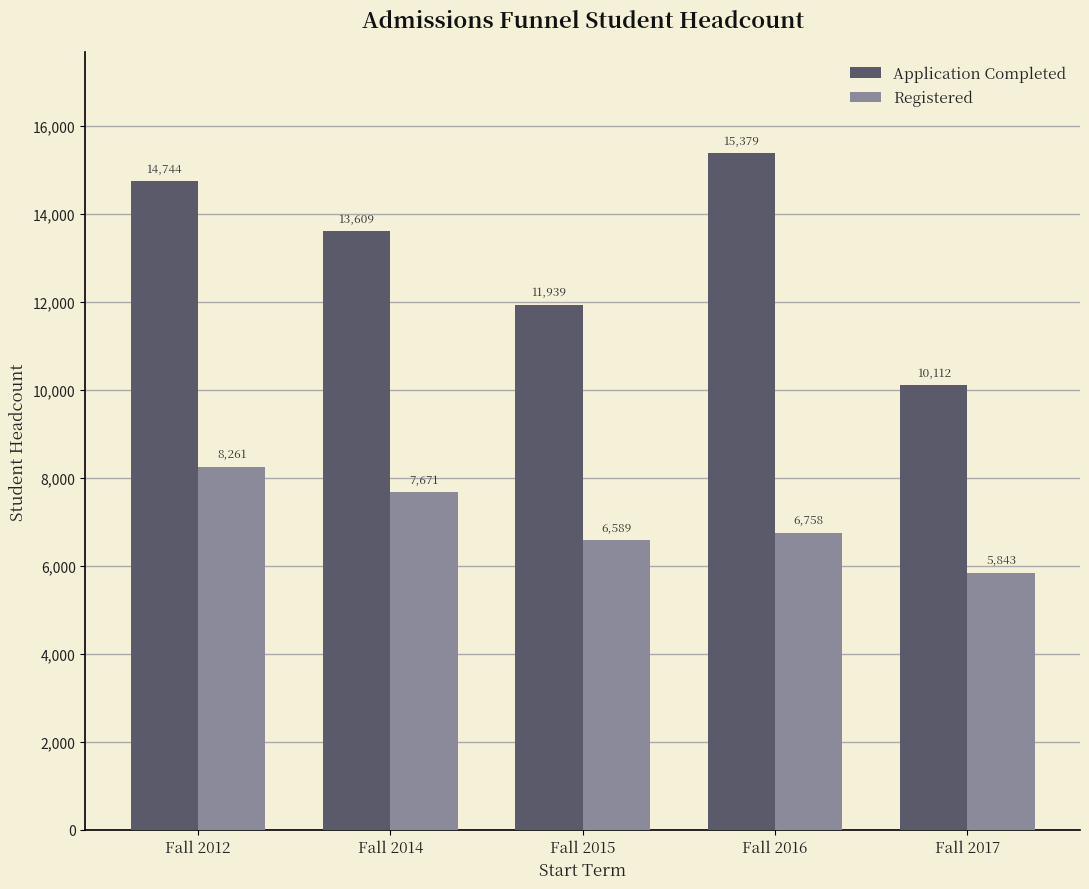

What are all the series names shown in the legend?

Application Completed, Registered